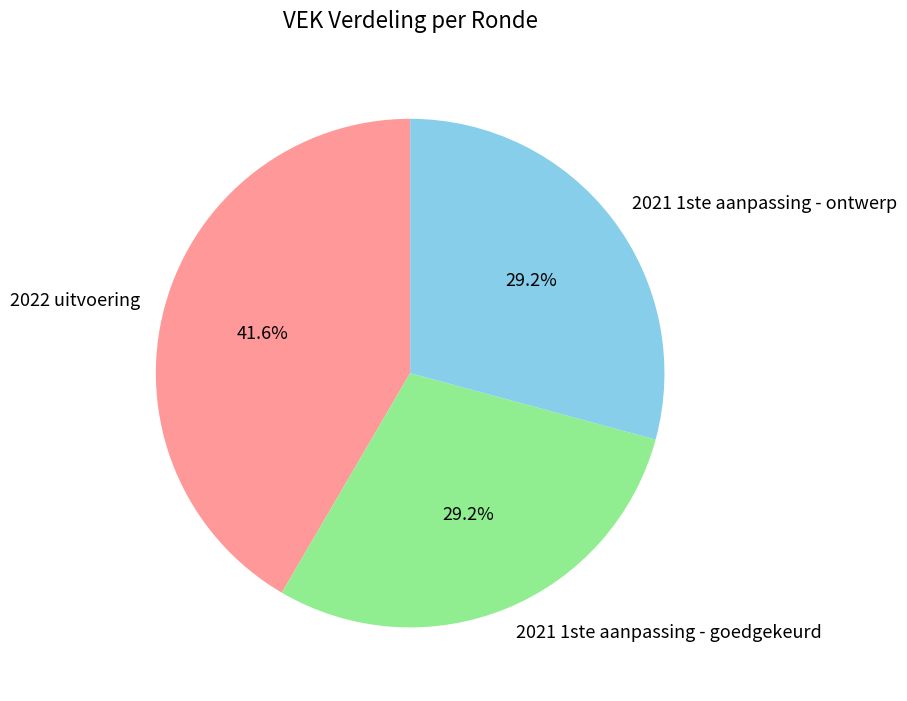

True or false: 2022 uitvoering accounts for 42% of the total.

True